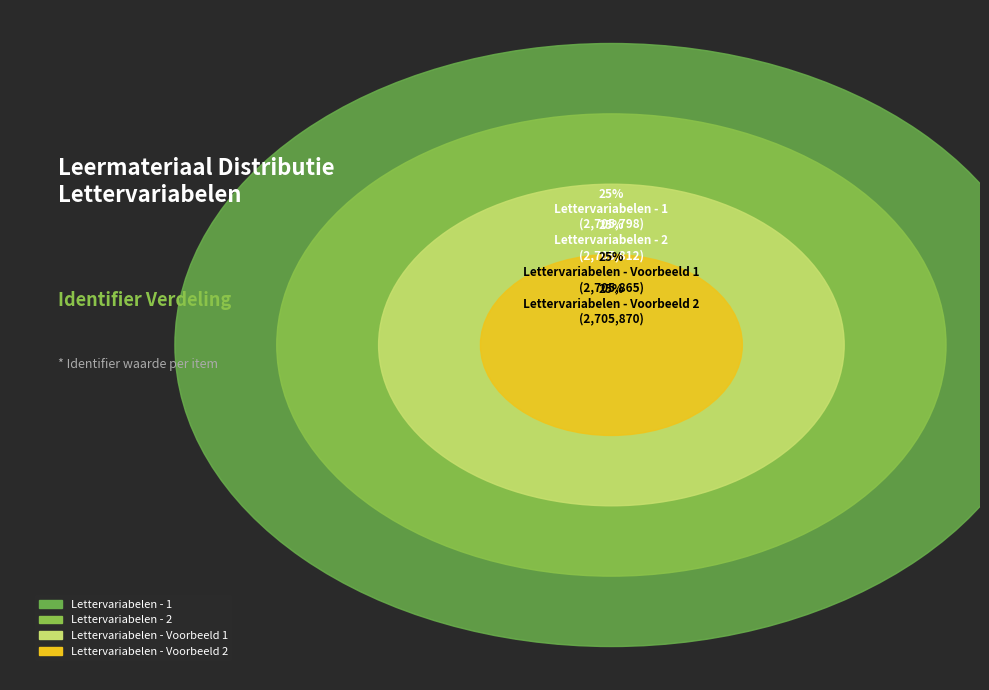

Is there any slice that represents more than half of the pie?

No